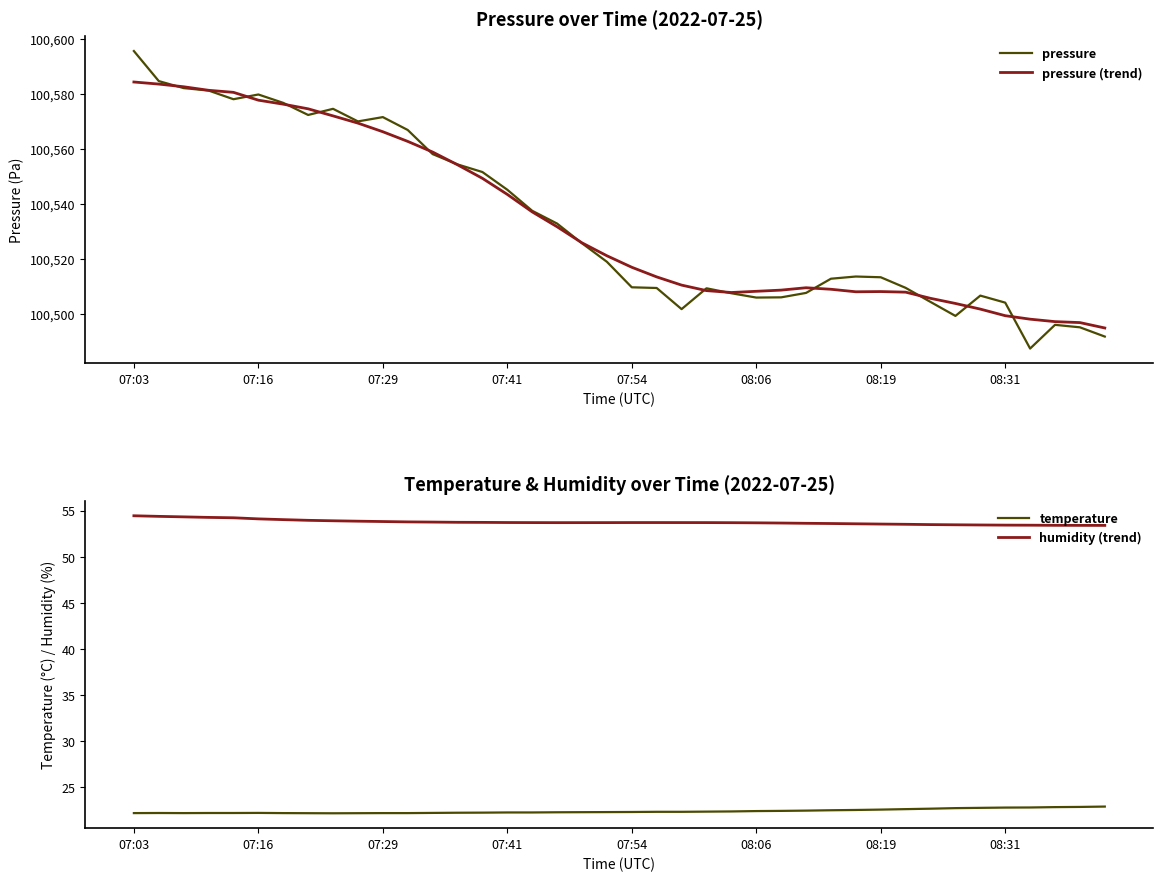

Where is pressure nearest to the value 100541?

16